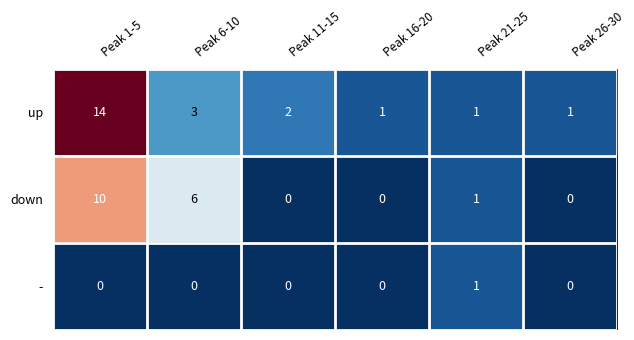

True or false: down has a value of 0 at Peak 16-20.

True